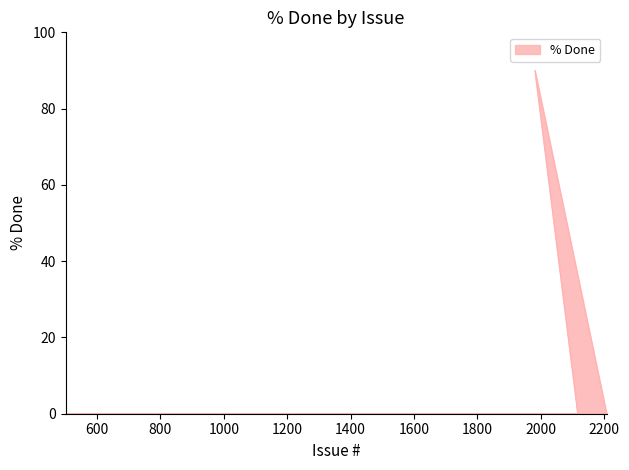

Which label corresponds to the smallest value in the chart?

507